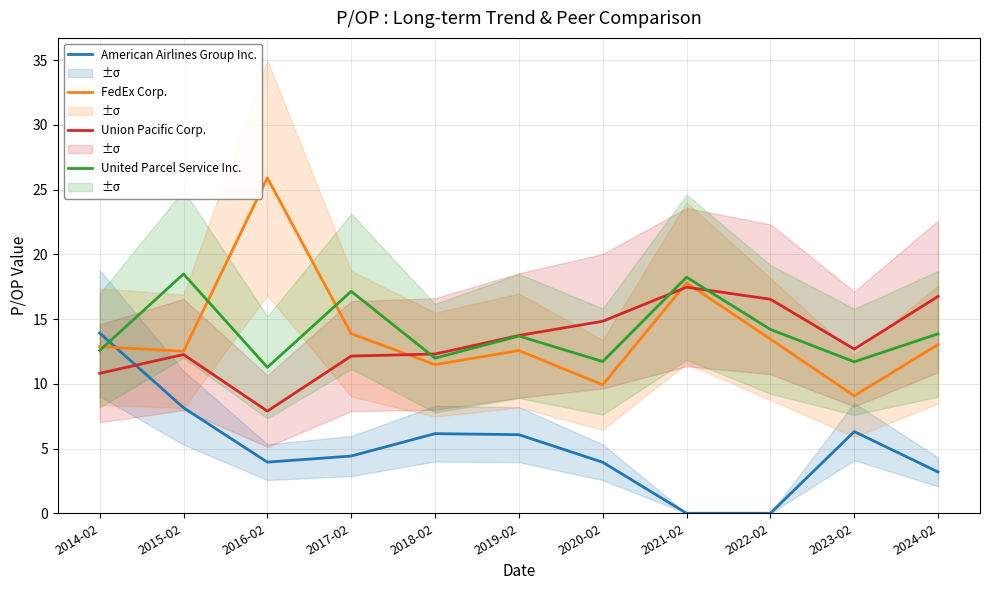

The value of American Airlines Group Inc. at 2016-02 is 2.3. True or false?

False